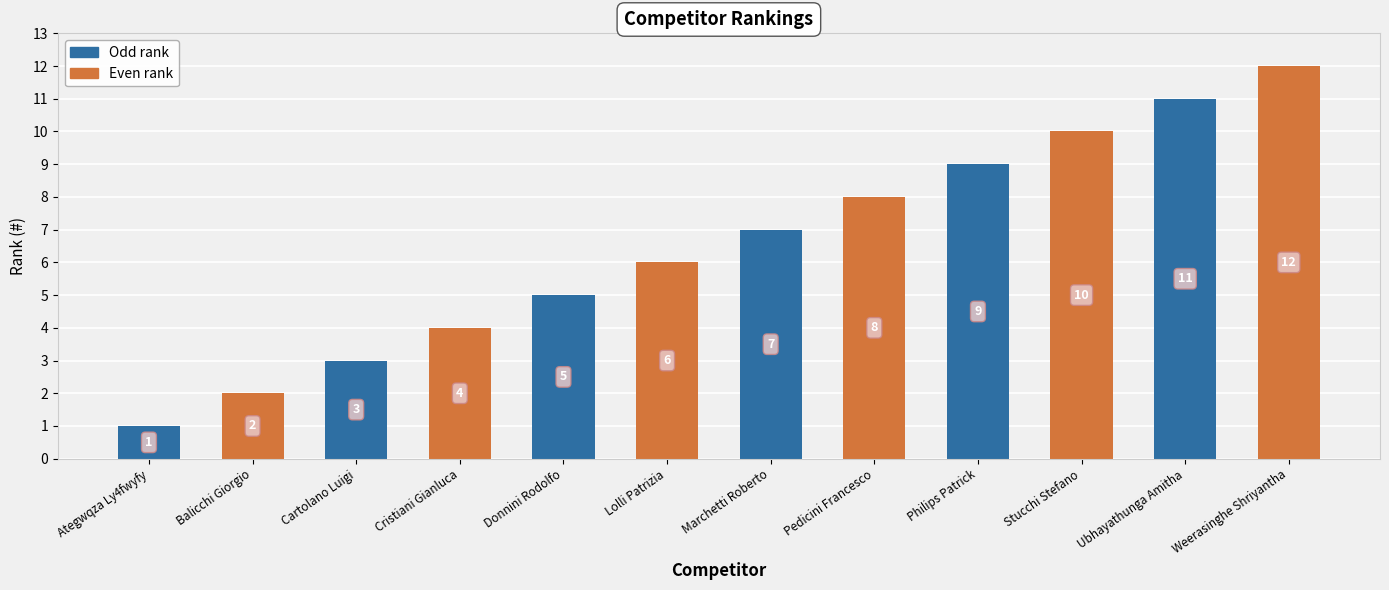

How many categories are shown in the chart?

12